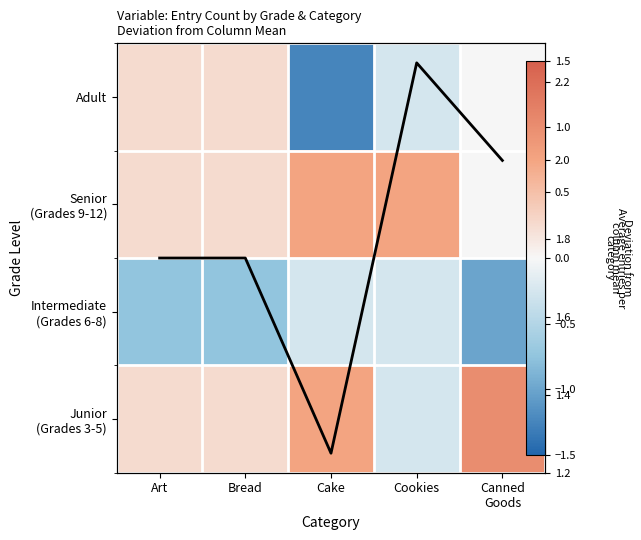

What is the lowest value of the Avg entries per category series?

1.2